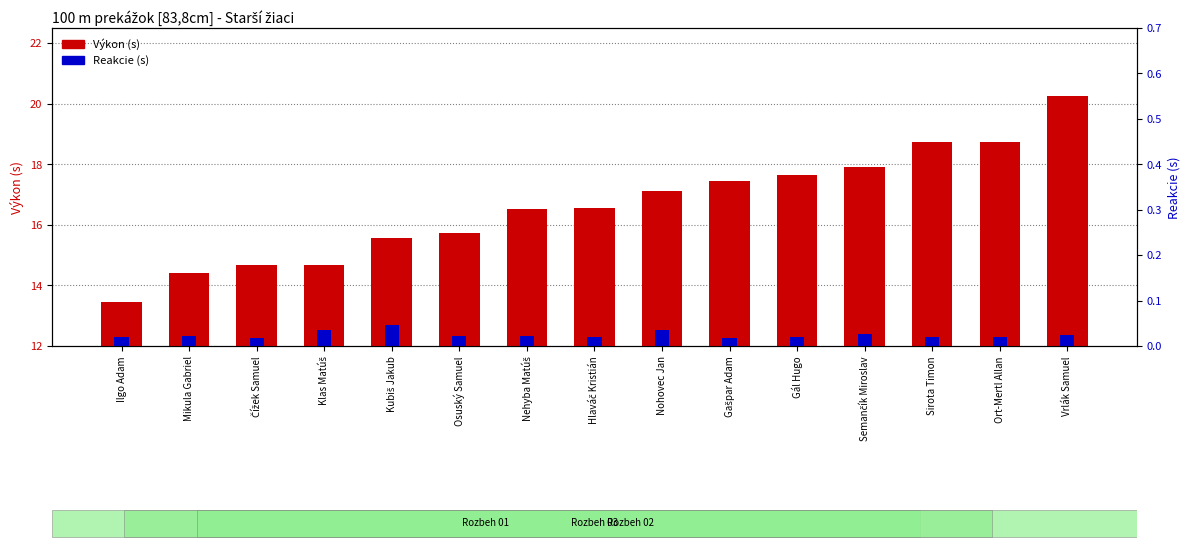

Count the number of categories in the chart.

15